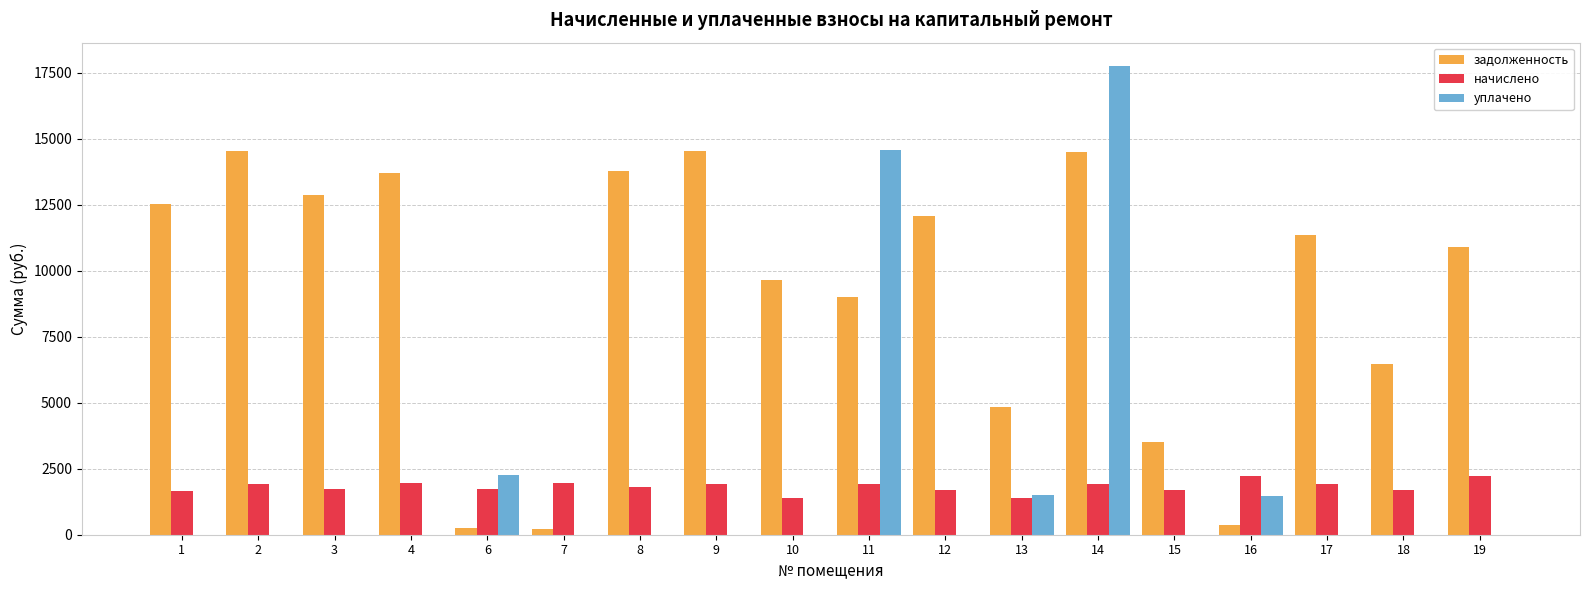

What is the sum of all начислено values?

32849.7